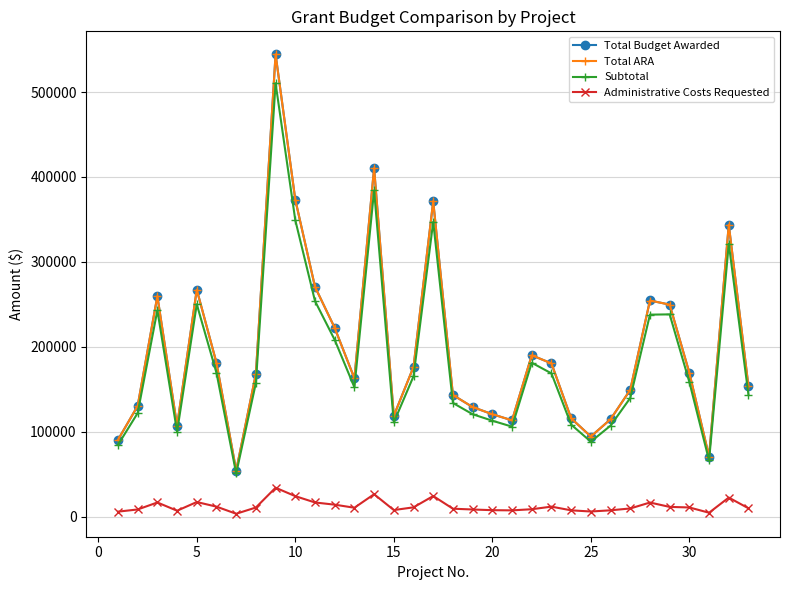

True or false: Total ARA has more than 2 points higher than both neighbors.

True